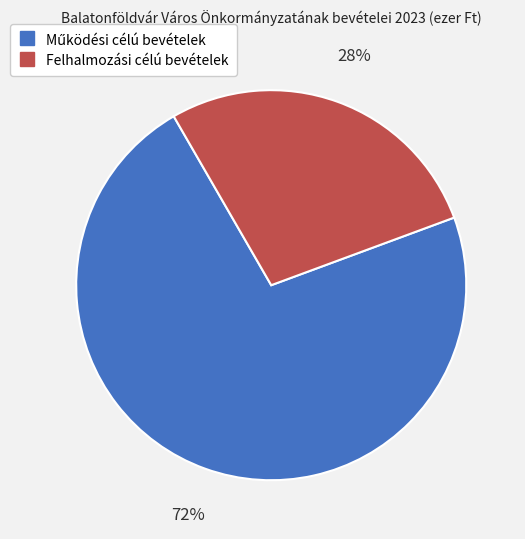

Is there a majority slice in this chart?

Yes